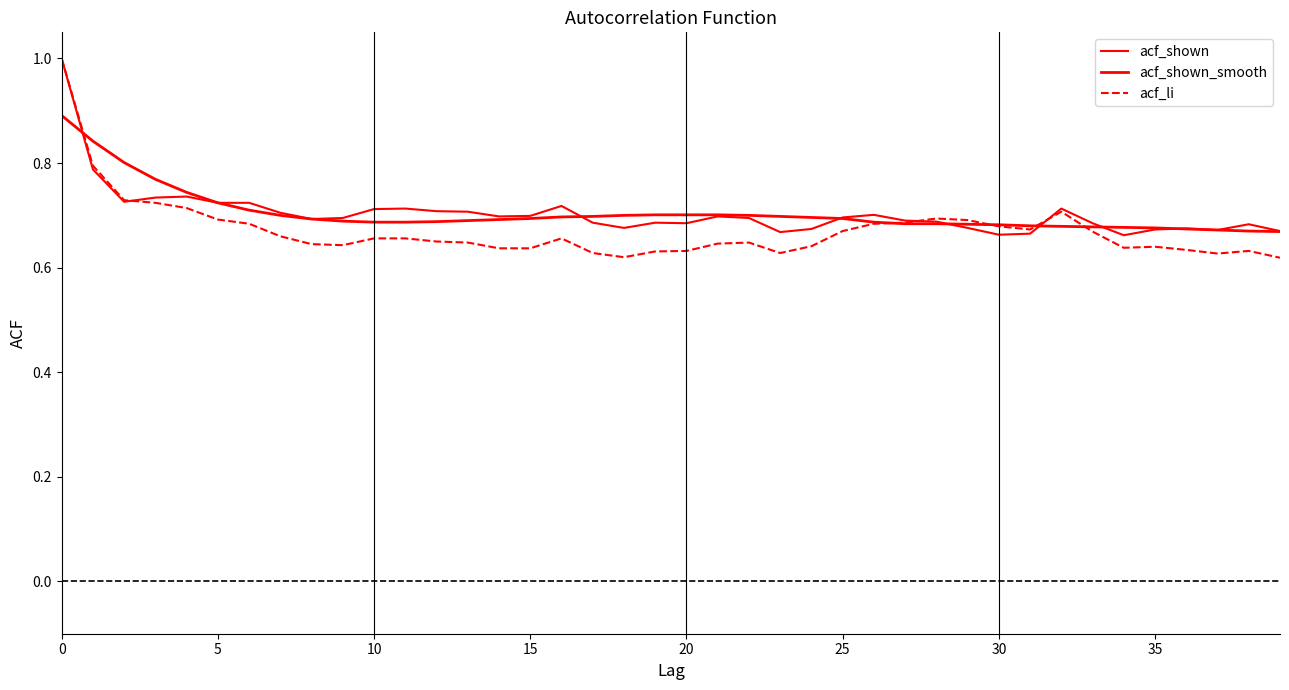

Is this an area chart (filled region under the line)?

No